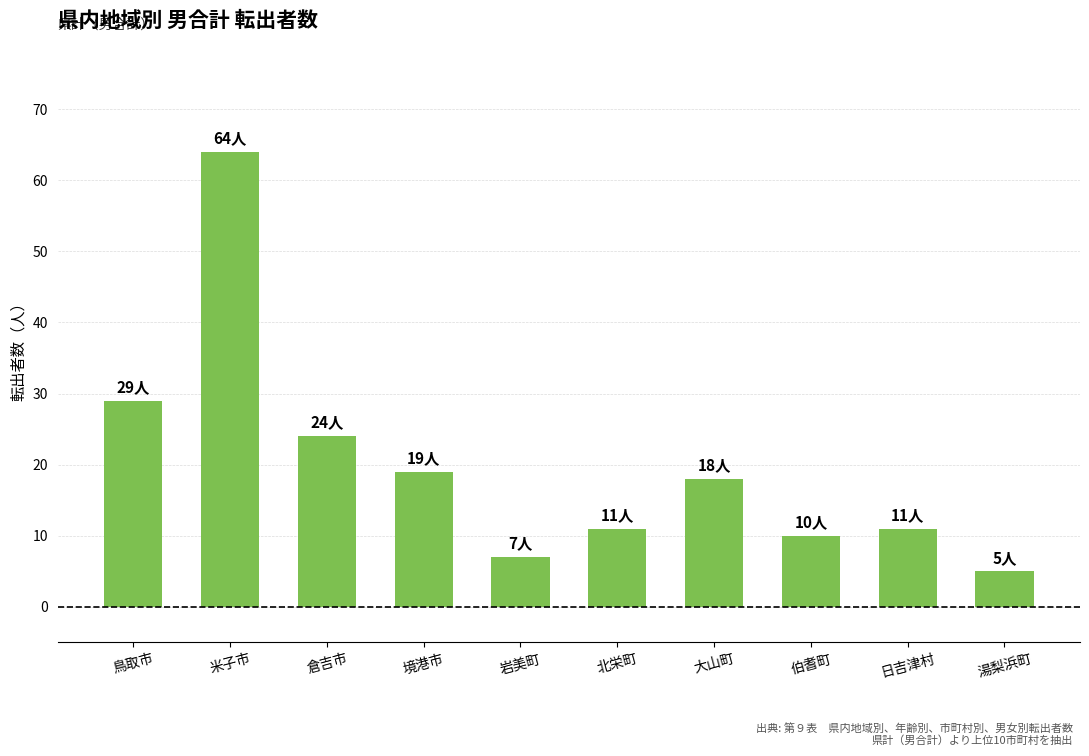

What is the minimum value shown in the chart?

5